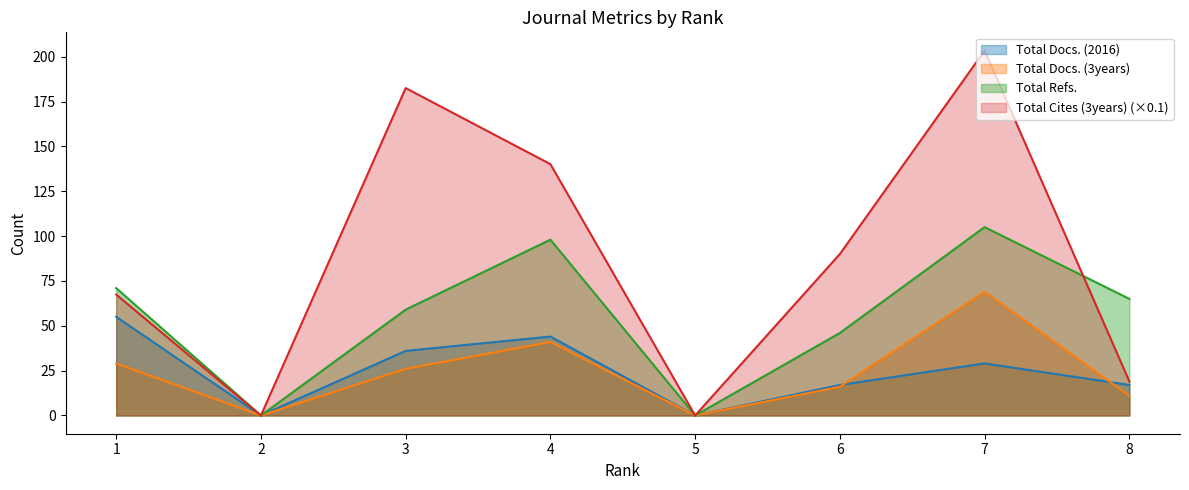

What is the difference between the second highest and minimum values in the Total Docs. (3years) series?

41.0